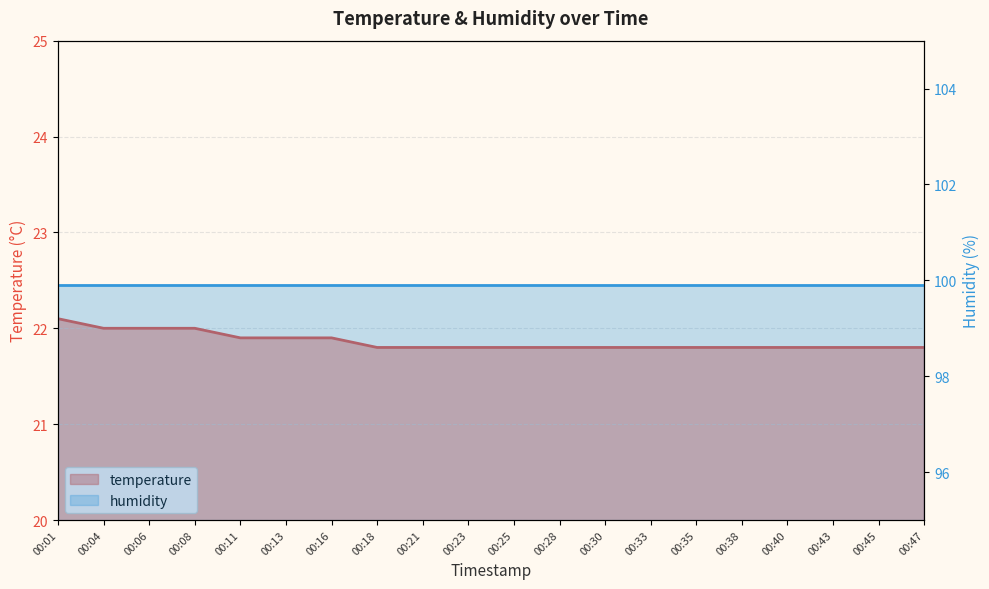

How many values are between 21 and 22?

19